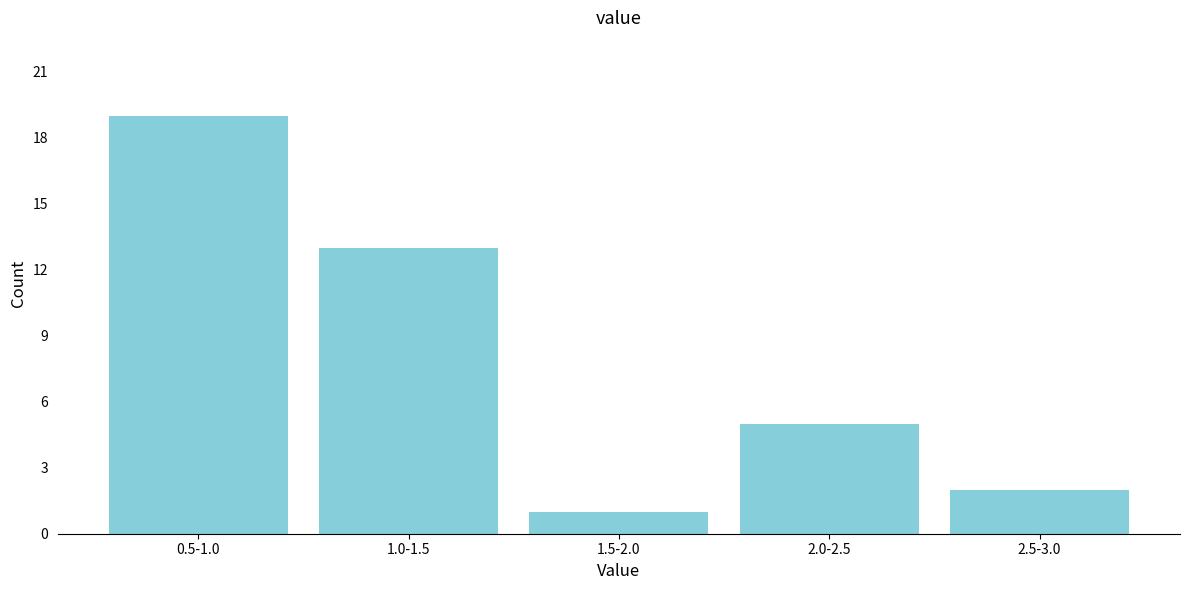

Reading left to right, extract all data points from this chart.

0.5-1.0=19	1.0-1.5=13	1.5-2.0=1	2.0-2.5=5	2.5-3.0=2